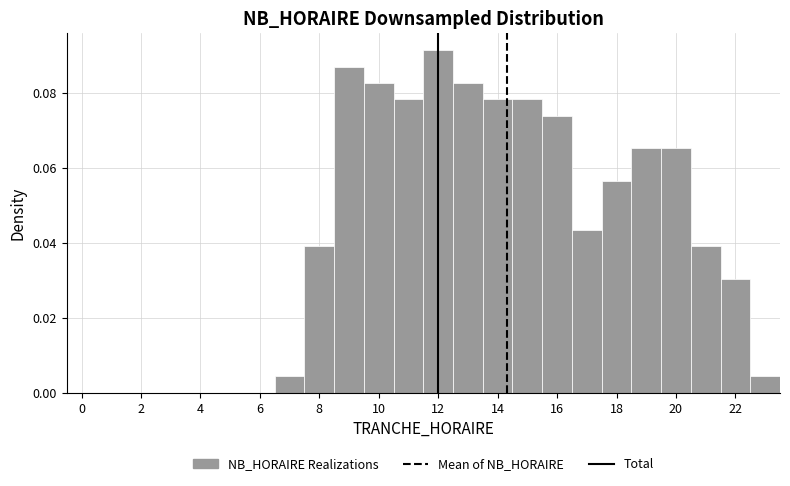

Over which range of the x-axis is the bar tallest?

11.5 to 12.5